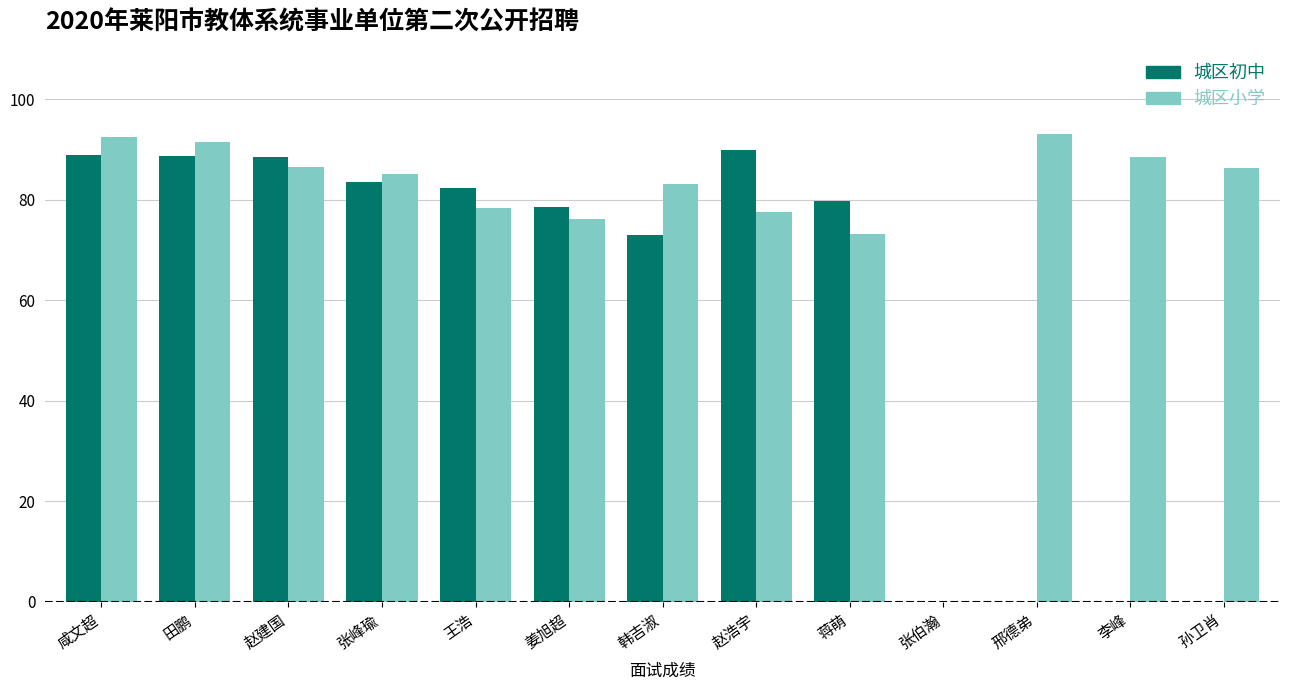

What is the total value across all series at 张峰瑜?

168.6